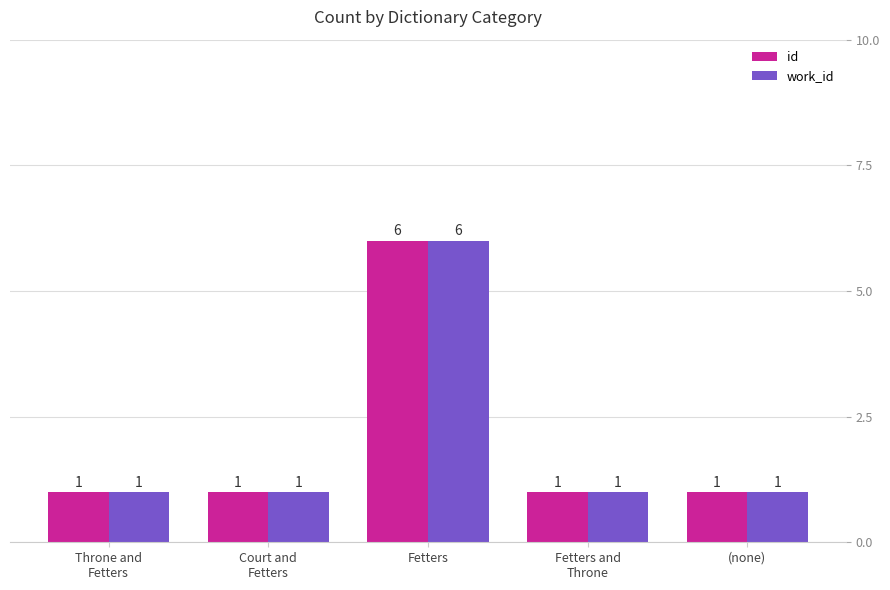

Reading right to left, extract all data points from this chart.

id: 1	1	6	1	1
work_id: 1	1	6	1	1